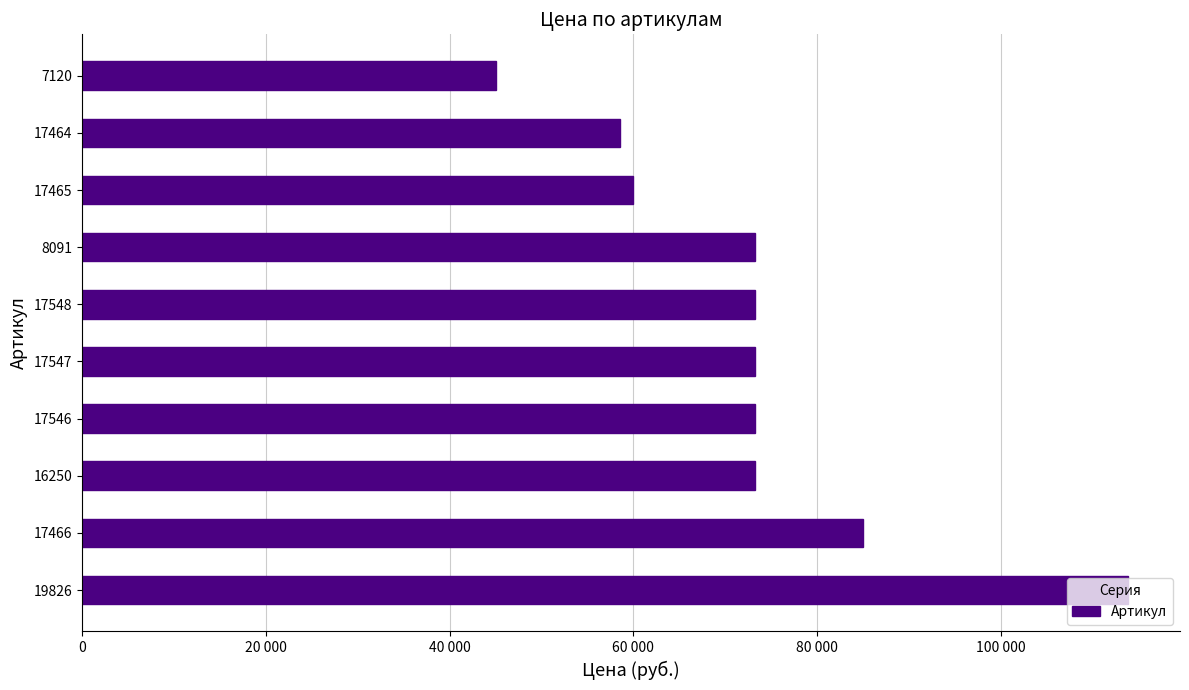

Does the chart contain any negative values?

No